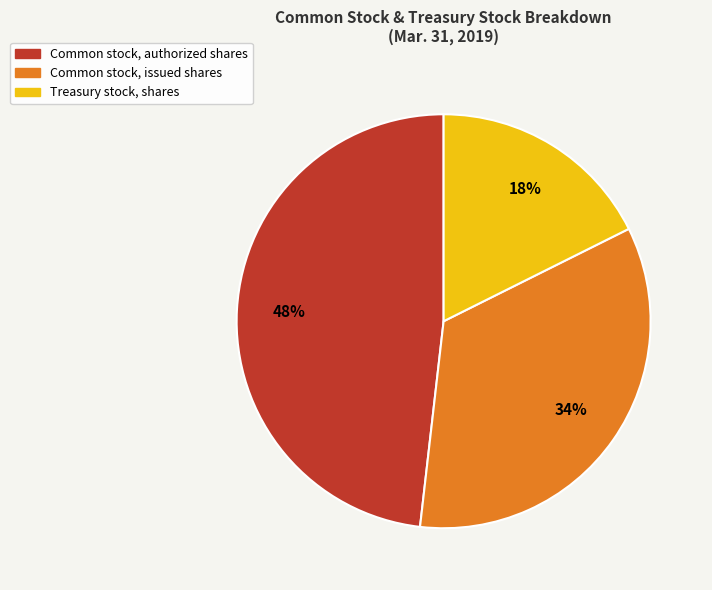

Which has a higher value, Common stock, authorized shares or Common stock, issued shares?

Common stock, authorized shares